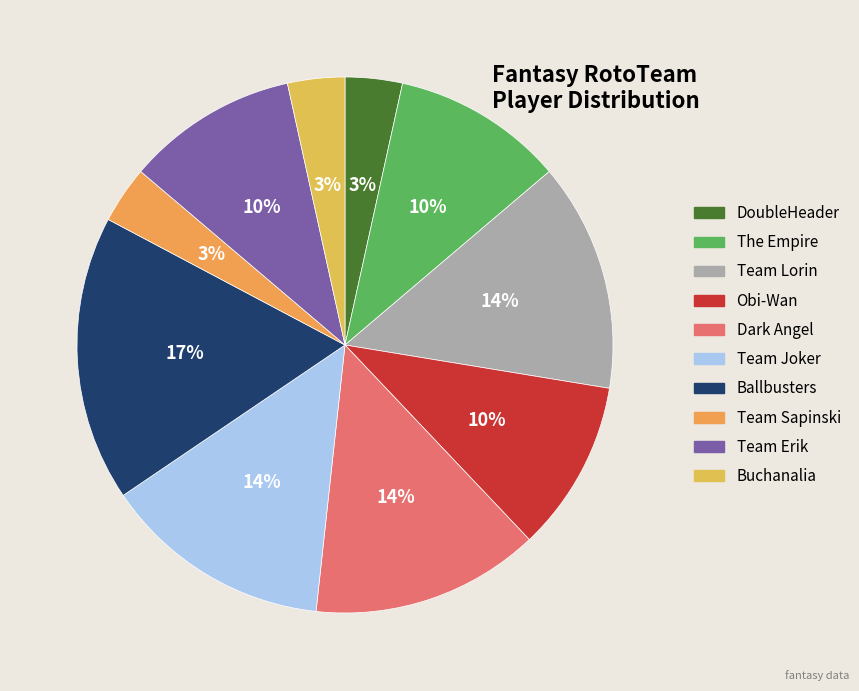

What is the smallest slice in the pie chart?

DoubleHeader